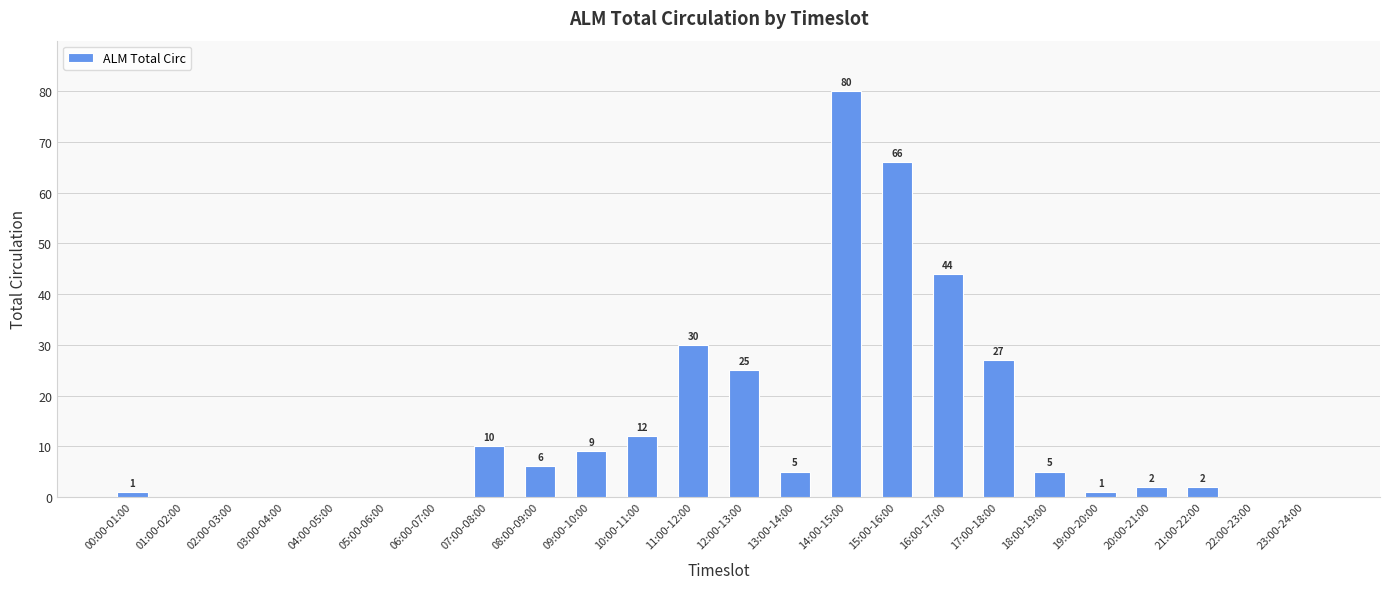

Between 07:00-08:00 and 09:00-10:00, which is larger?

07:00-08:00